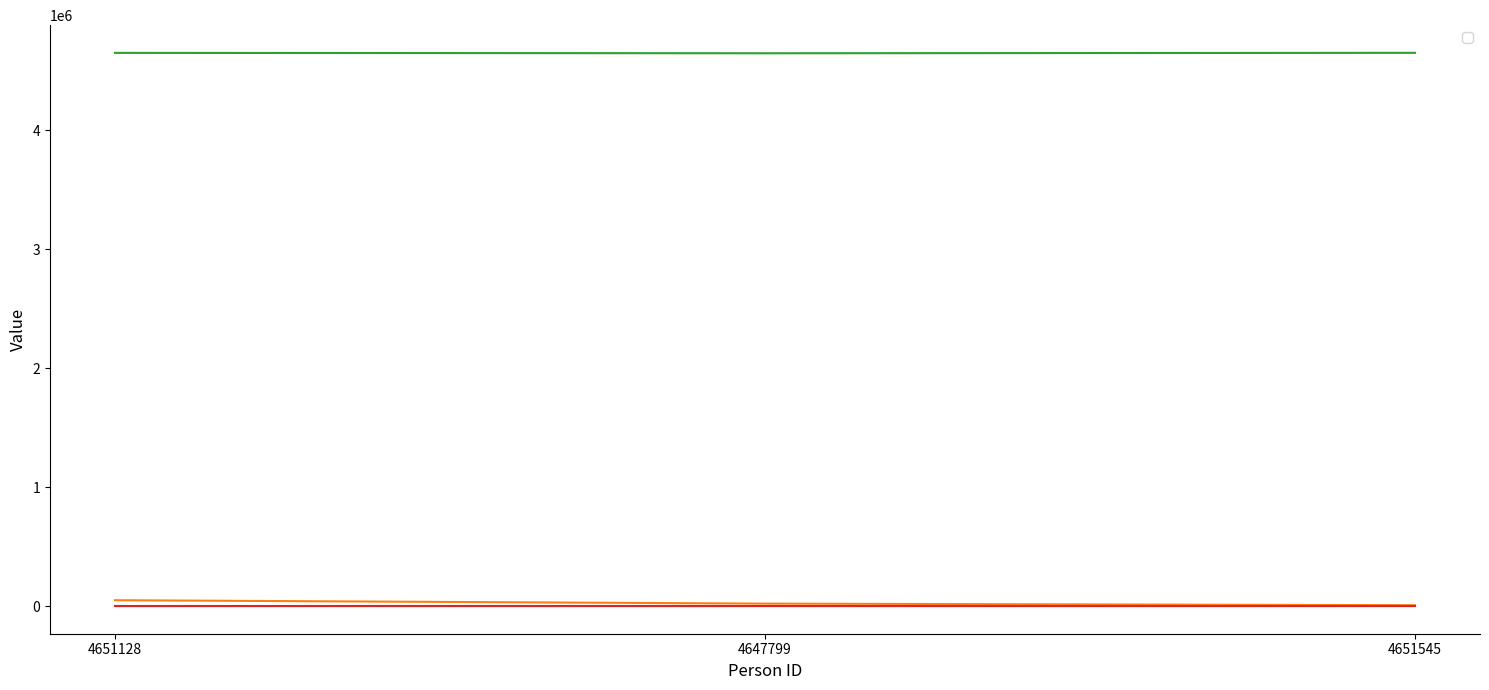

What is the sum of the _score values at 4647799 and 4651128?

29.8